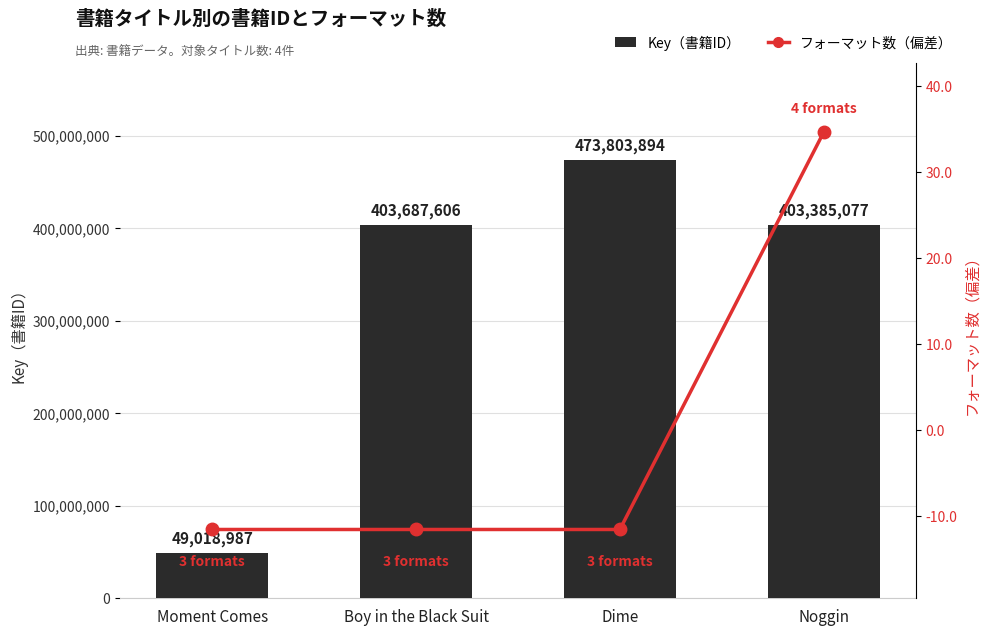

Is it true that フォーマット数（偏差） equals -6.3 at Boy in the Black Suit?

False